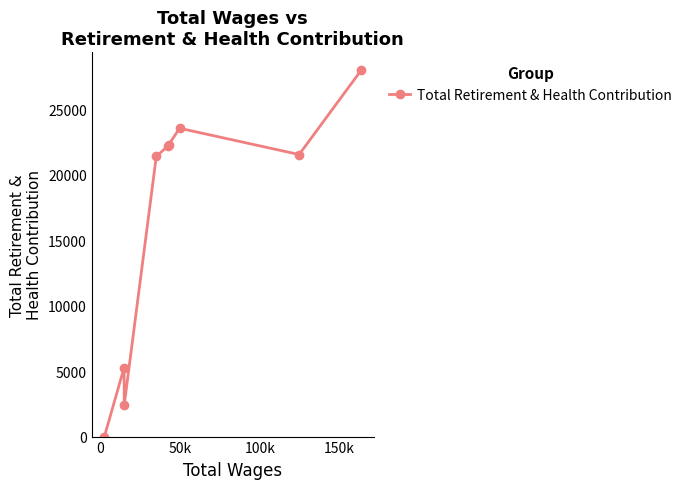

What is the difference between the maximum and second lowest values?

25553